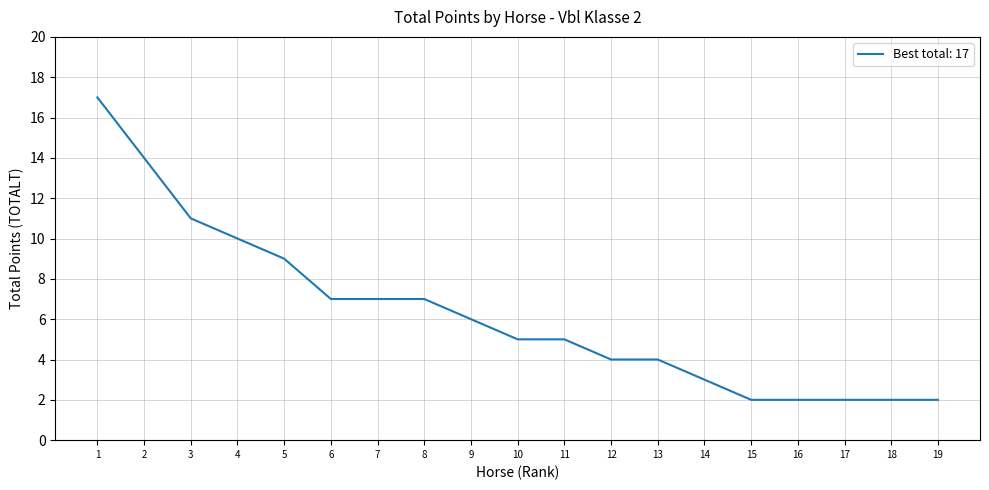

What is the maximum value shown in the chart?

17